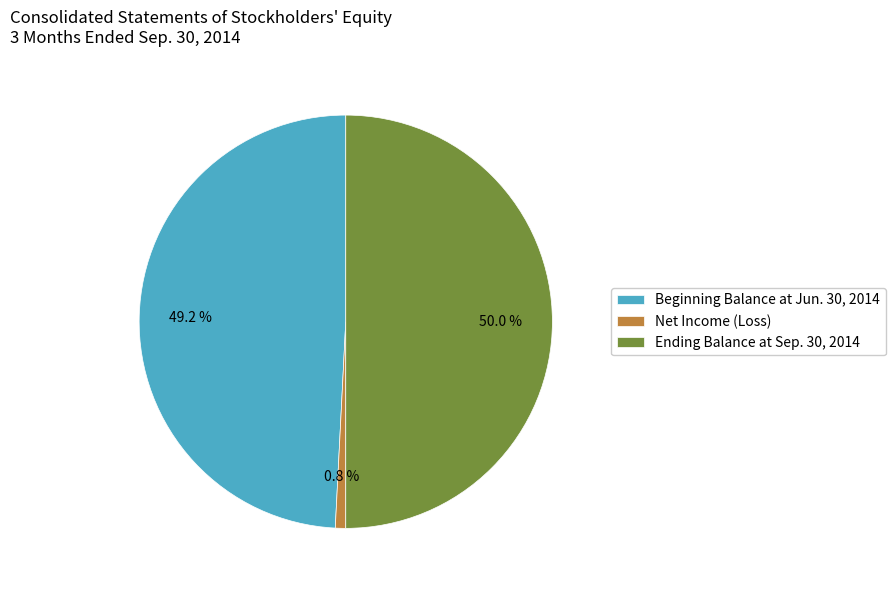

Count the number of slices in the pie.

3